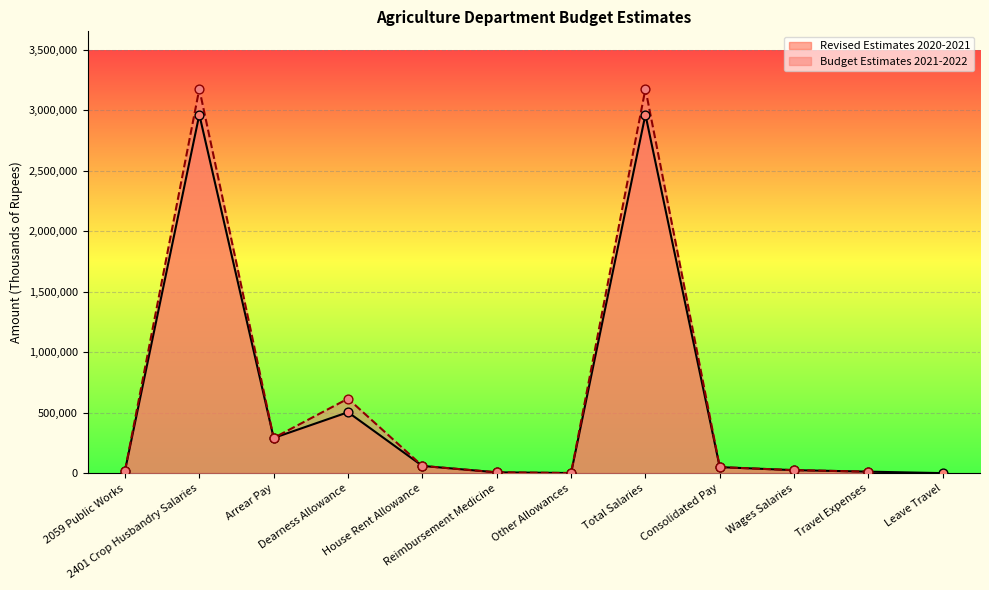

Which series has the largest Y range (max minus min)?

Revised Estimates 2020-2021